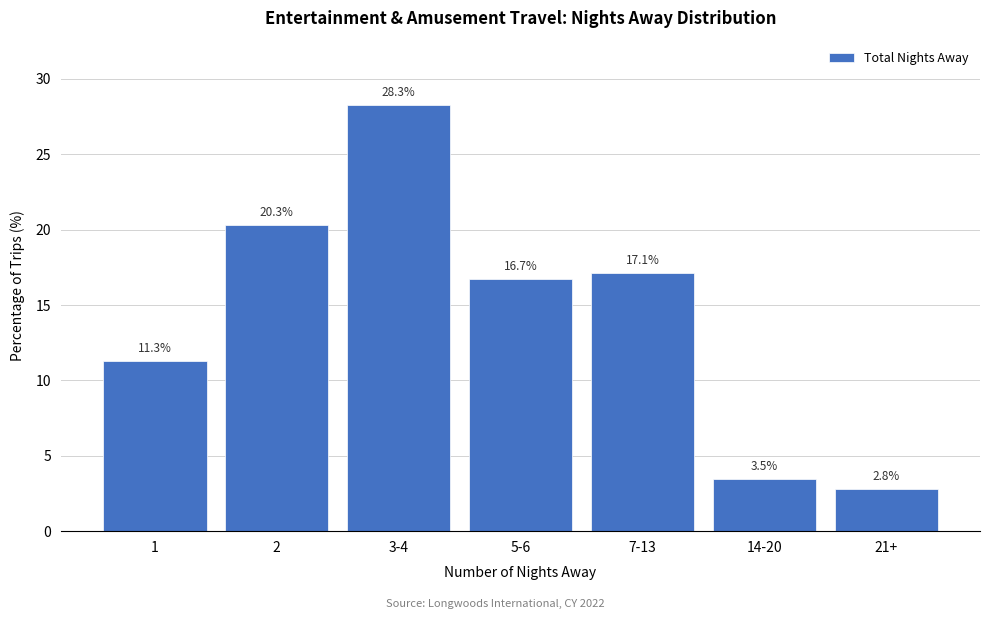

Reading left to right, extract all data points from this chart.

1=11.3	2=20.3	3-4=28.3	5-6=16.7	7-13=17.1	14-20=3.5	21+=2.8